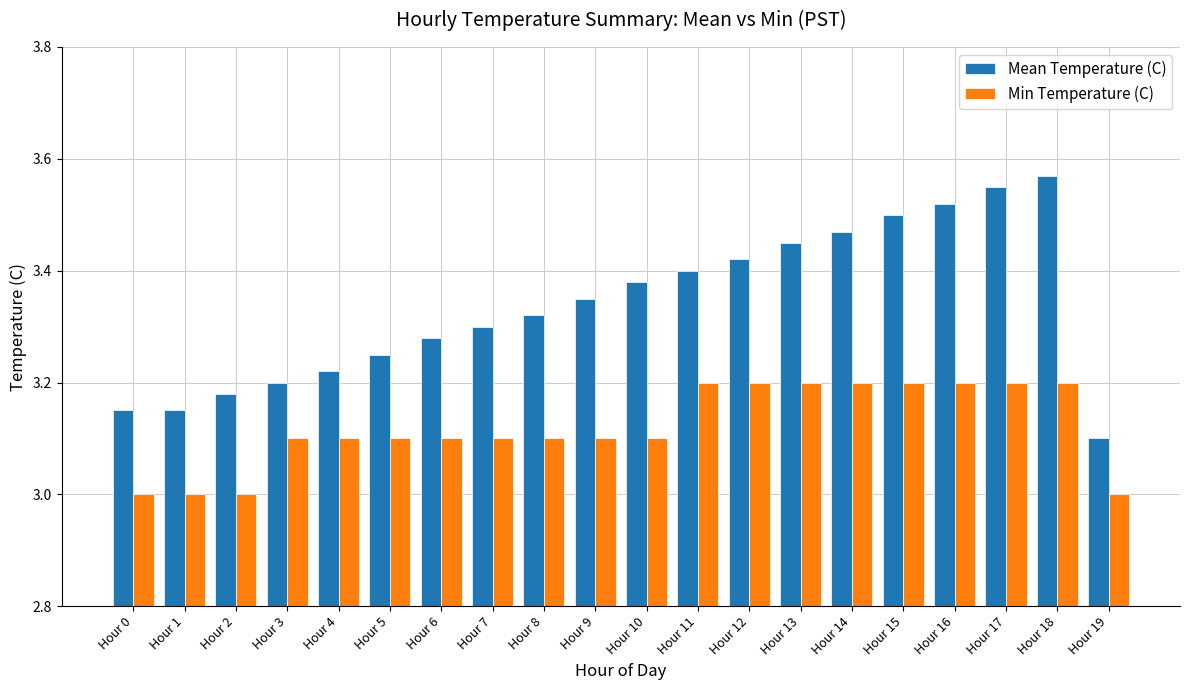

How many Min Temperature (C) values are between 3 and 4?

20